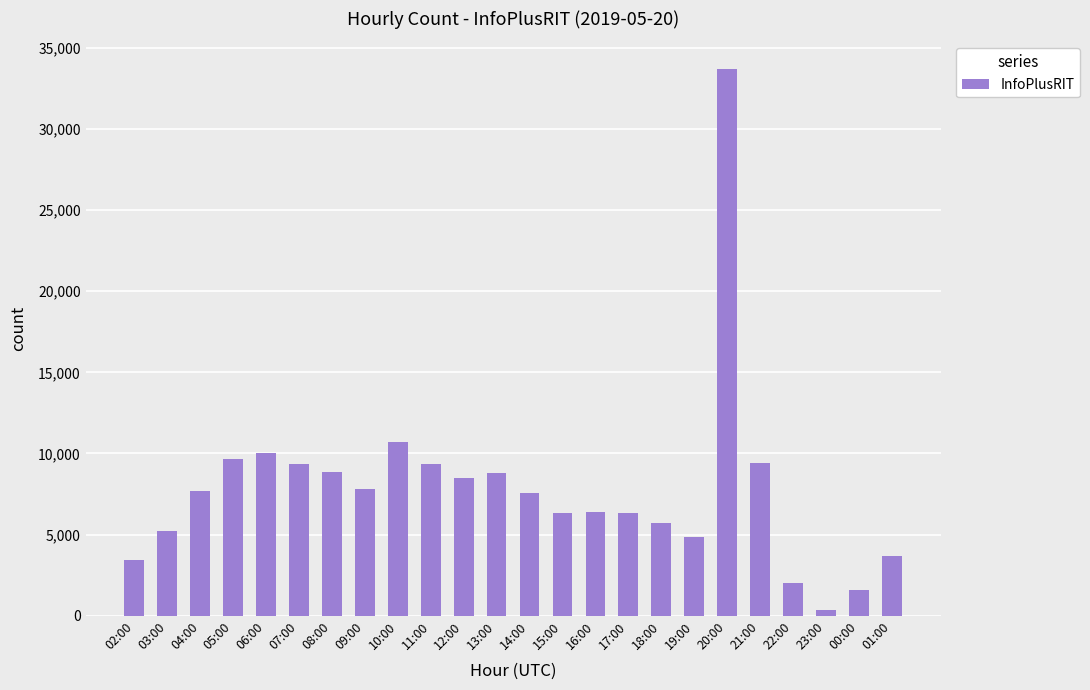

The chart shows a value of 9406 at 21:00. True or false?

True